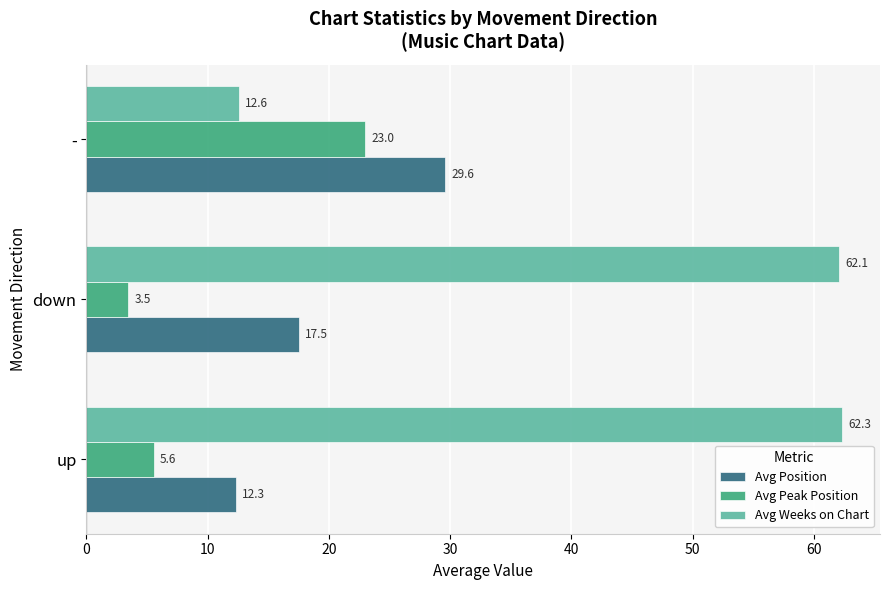

Which series has the largest range (max minus min)?

Avg Weeks on Chart